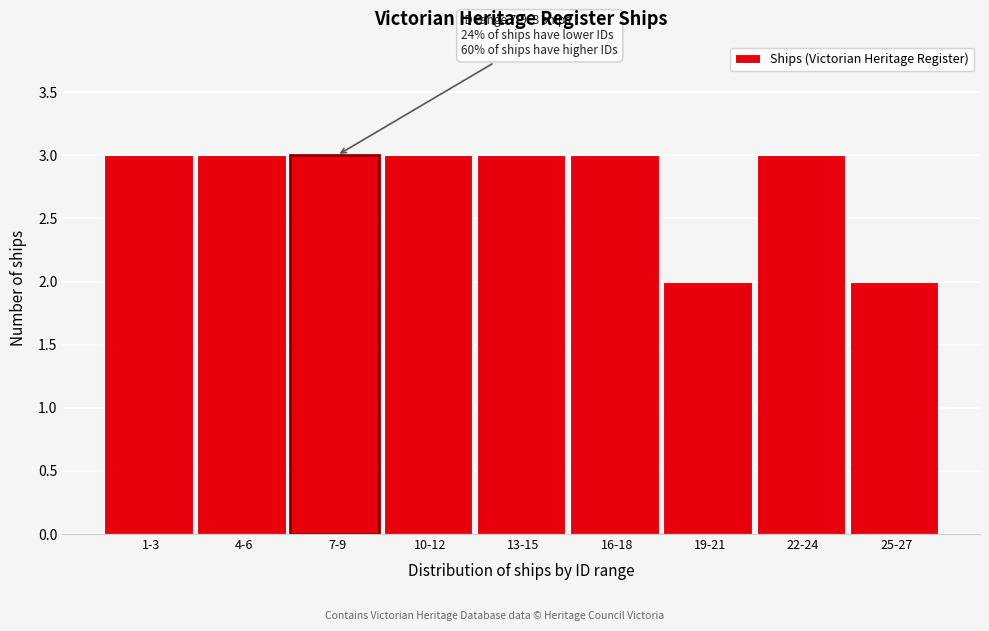

Reading left to right, list all the values displayed in this chart.

3	3	3	3	3	3	2	3	2